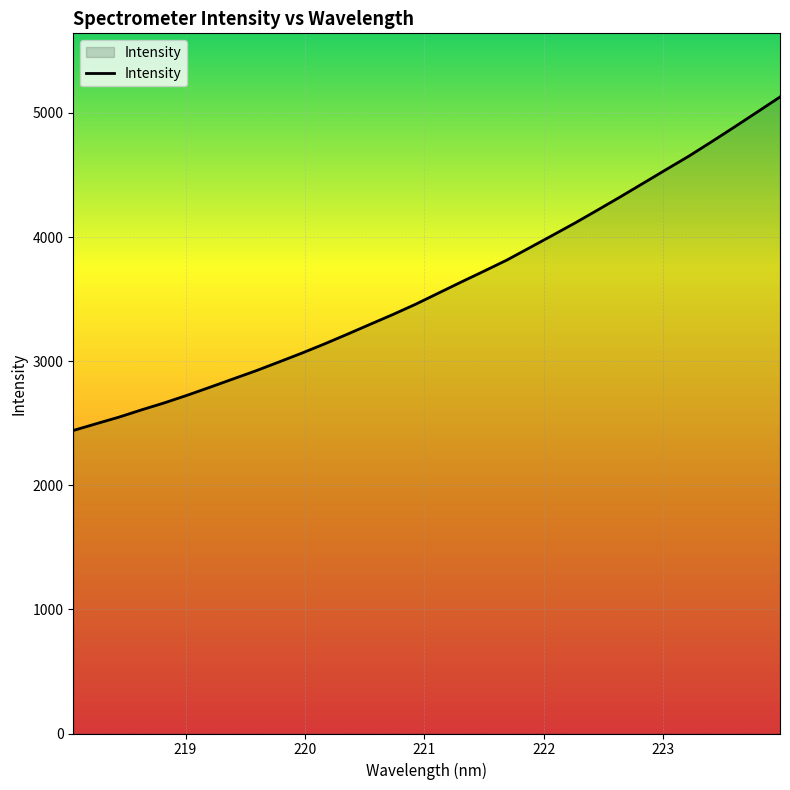

What is the greatest value displayed?

5128.4